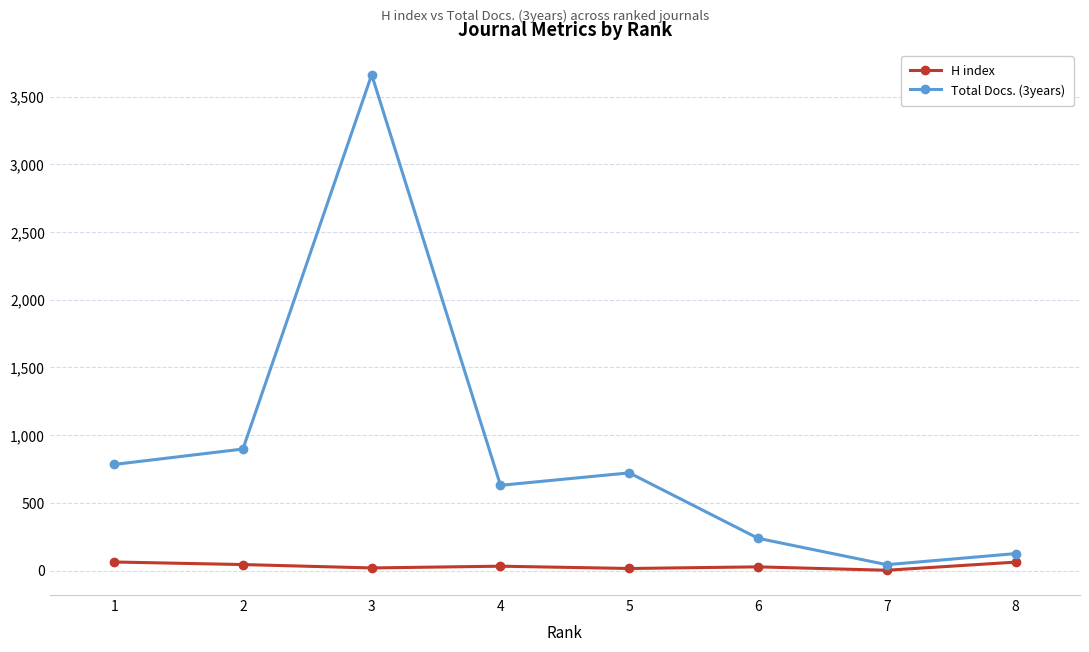

Between 2 and 4, which series saw the biggest shift?

Total Docs. (3years)